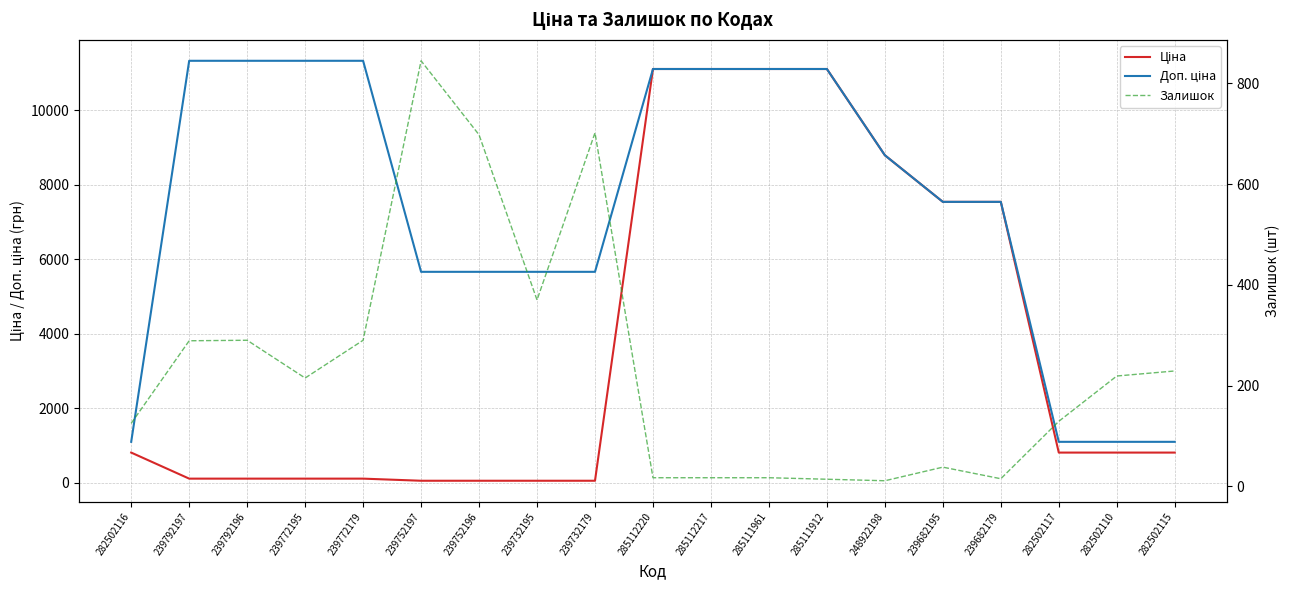

What is the total value across all series at 239752196?

6421.7